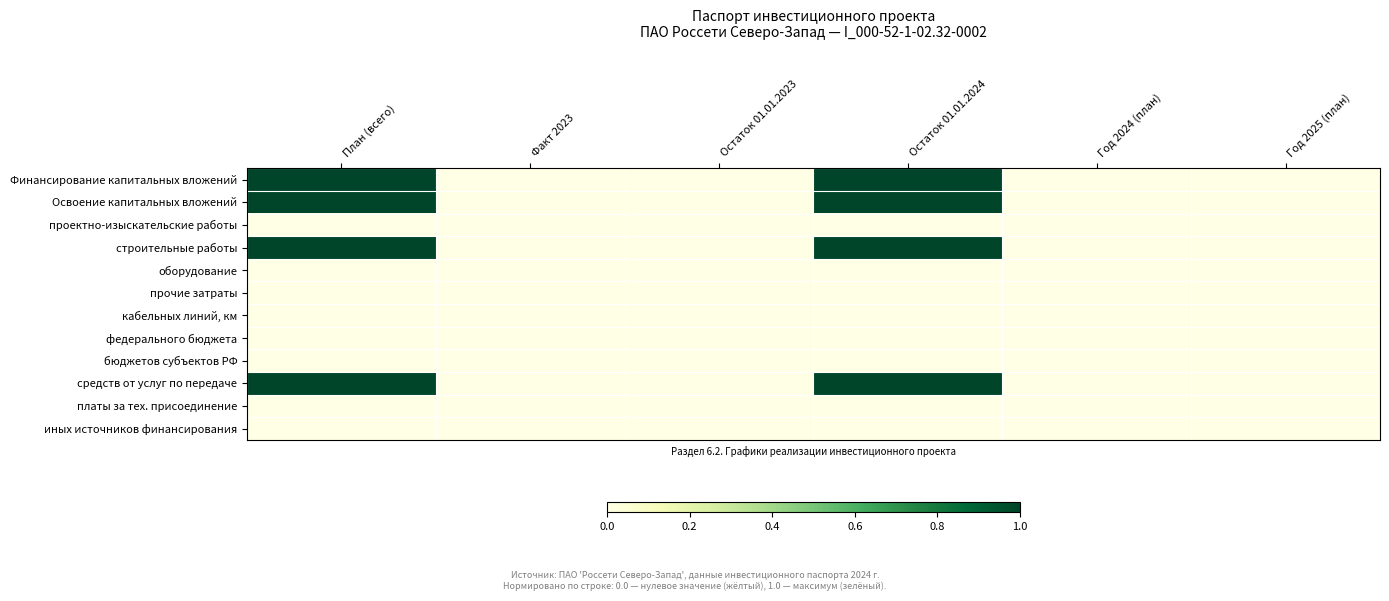

What is the difference between the highest and lowest values at Остаток 01.01.2024?

1